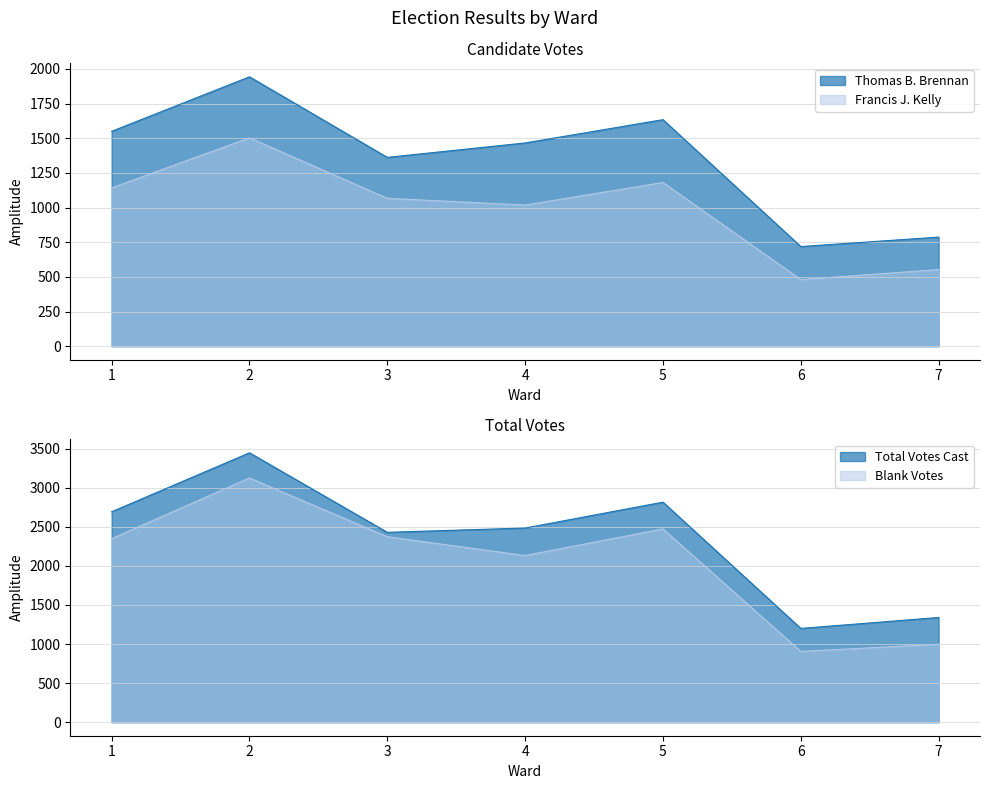

List the series in order of their overall mean, lowest first.

Francis J. Kelly, Thomas B. Brennan, Blank Votes, Total Votes Cast